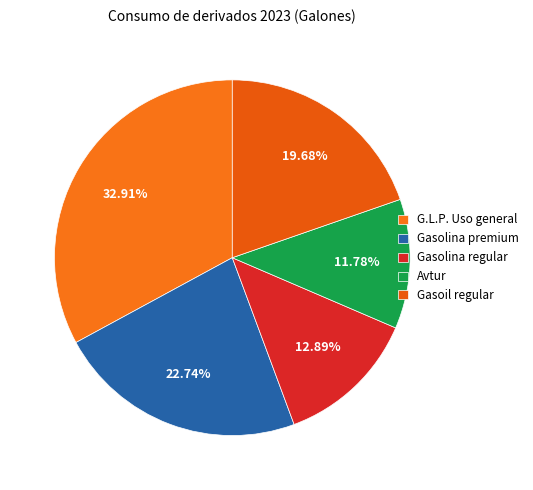

Rank the categories by value from highest to lowest.

G.L.P. Uso general, Gasolina premium, Gasoil regular, Gasolina regular, Avtur